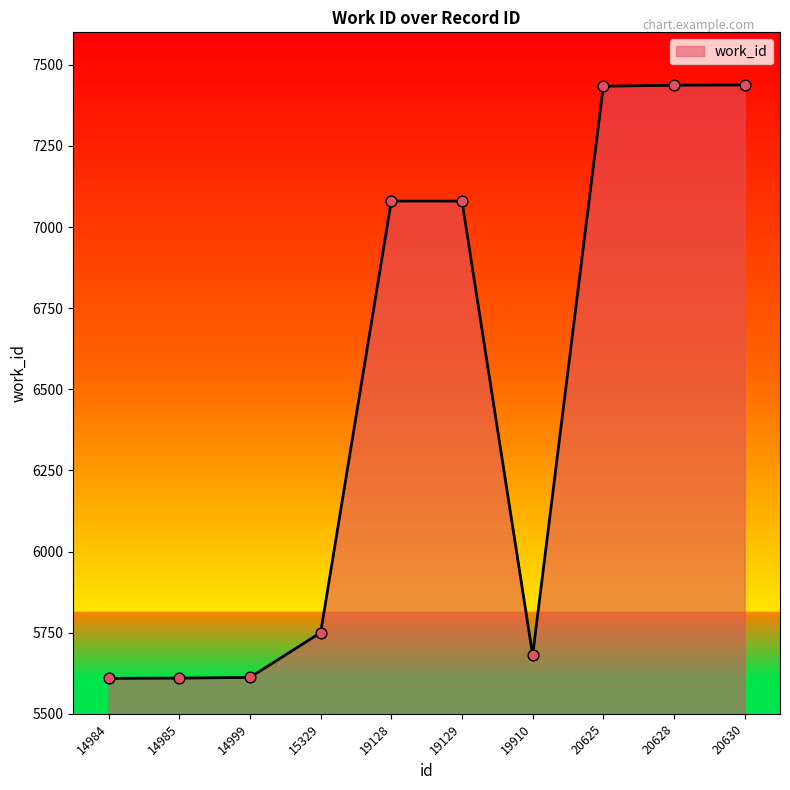

What is the ratio of the value at 14999 to the value at 19128?

0.8